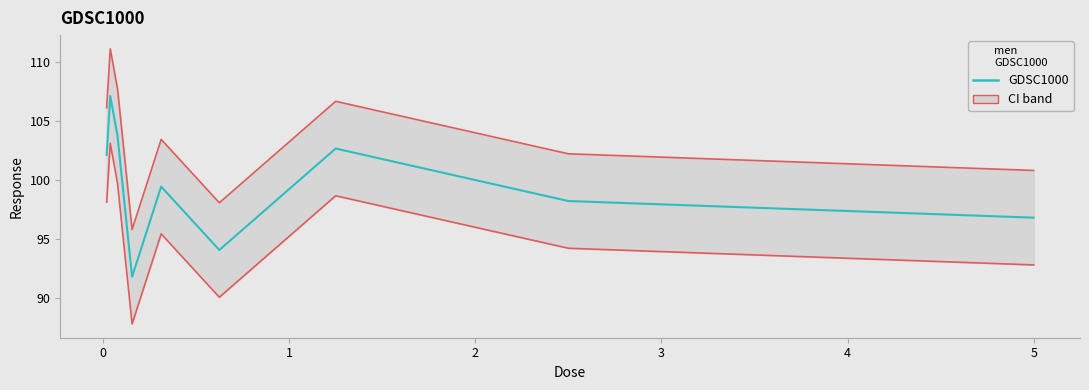

What is the sum of all values?

895.8